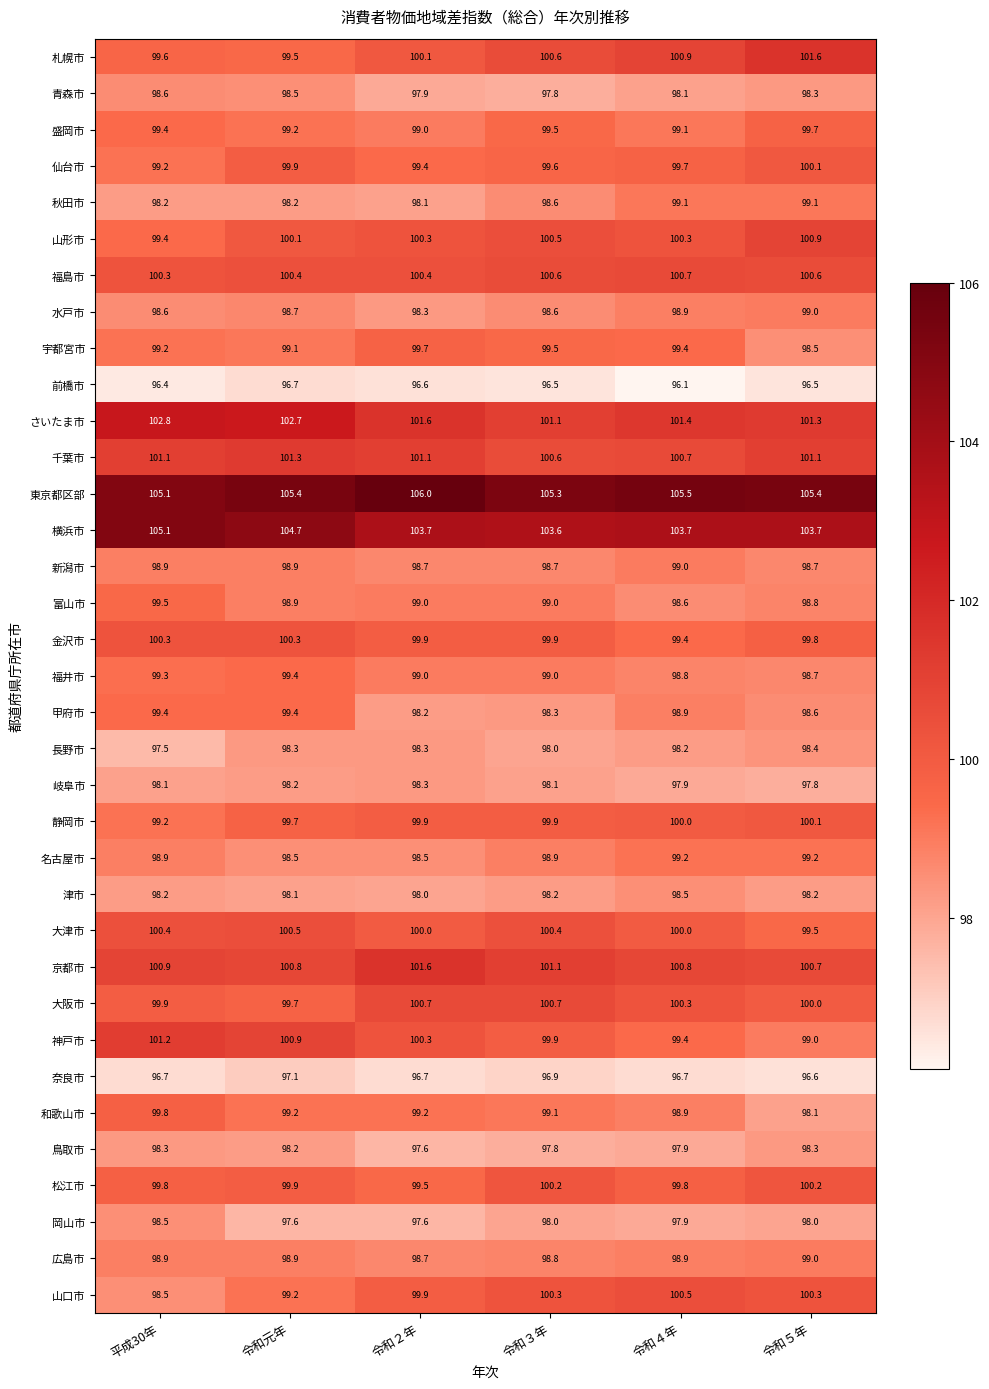

What is the lowest value of the 奈良市 series?

96.6